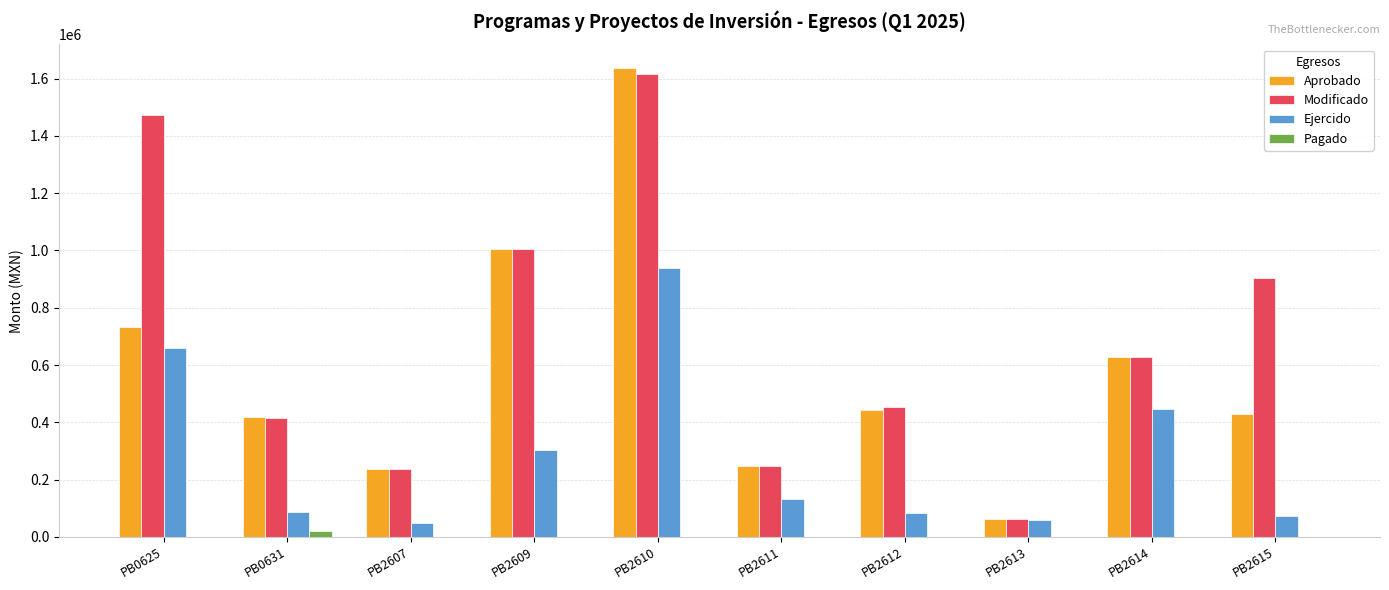

What is the difference between the Aprobado values at PB2614 and PB2615?

199931.0